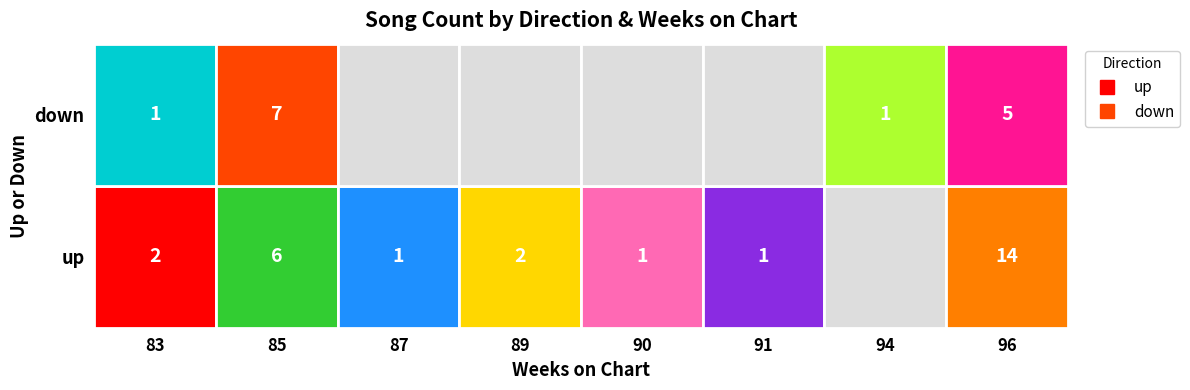

What is the highest value of the down series?

7